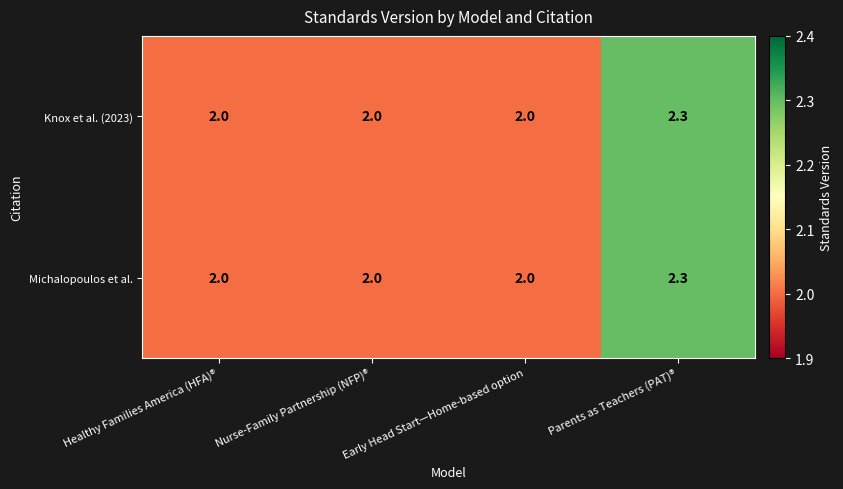

True or false: Knox et al. (2023) has a value of 2.0 at Nurse-Family Partnership (NFP)®.

True